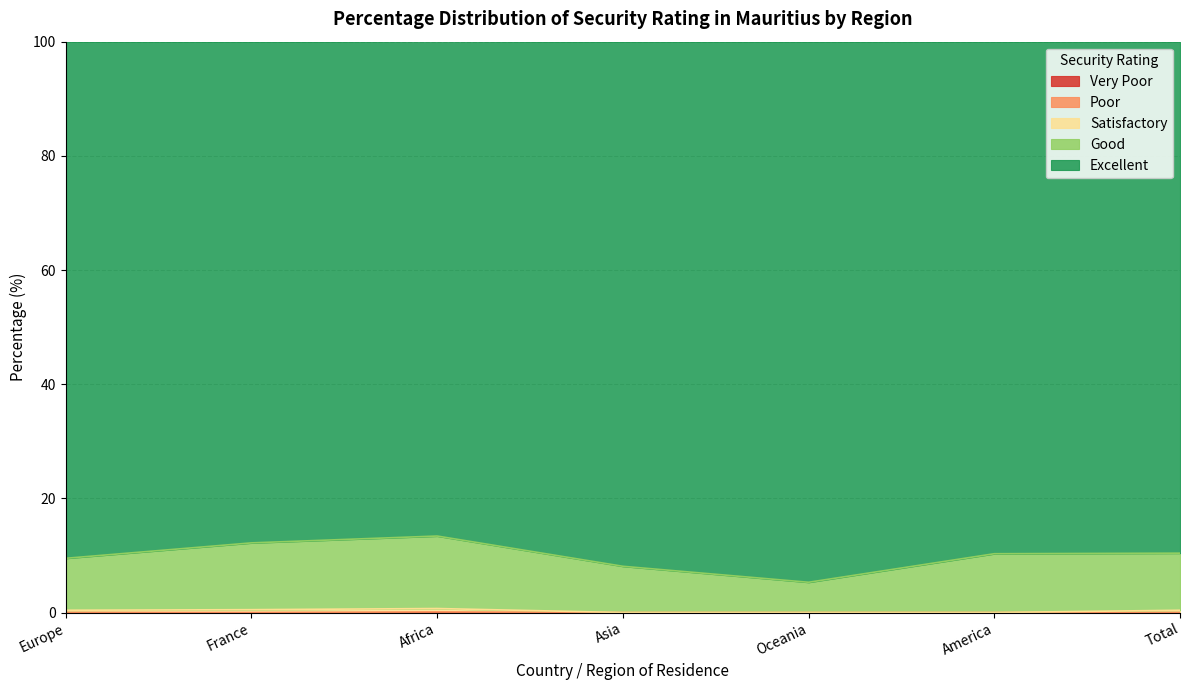

How many categories are shown in the chart?

7